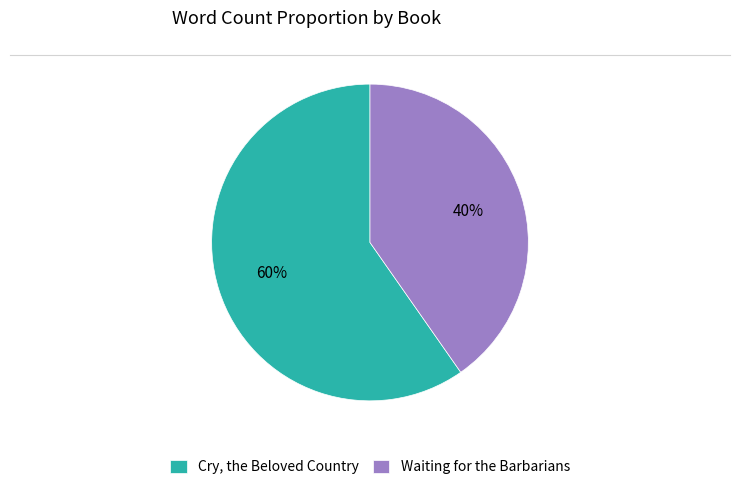

What percentage is the Waiting for the Barbarians slice, to the nearest percent?

40%